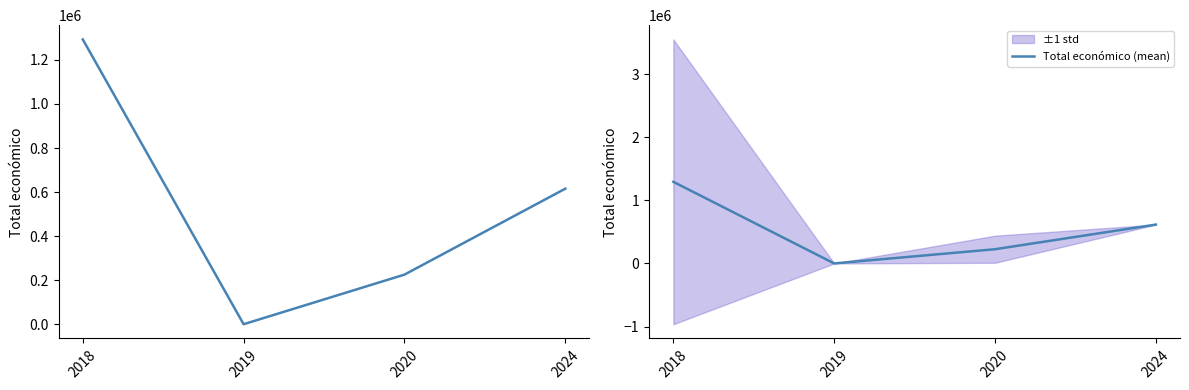

Rank the categories by Total económico value from highest to lowest.

2018, 2024, 2020, 2019